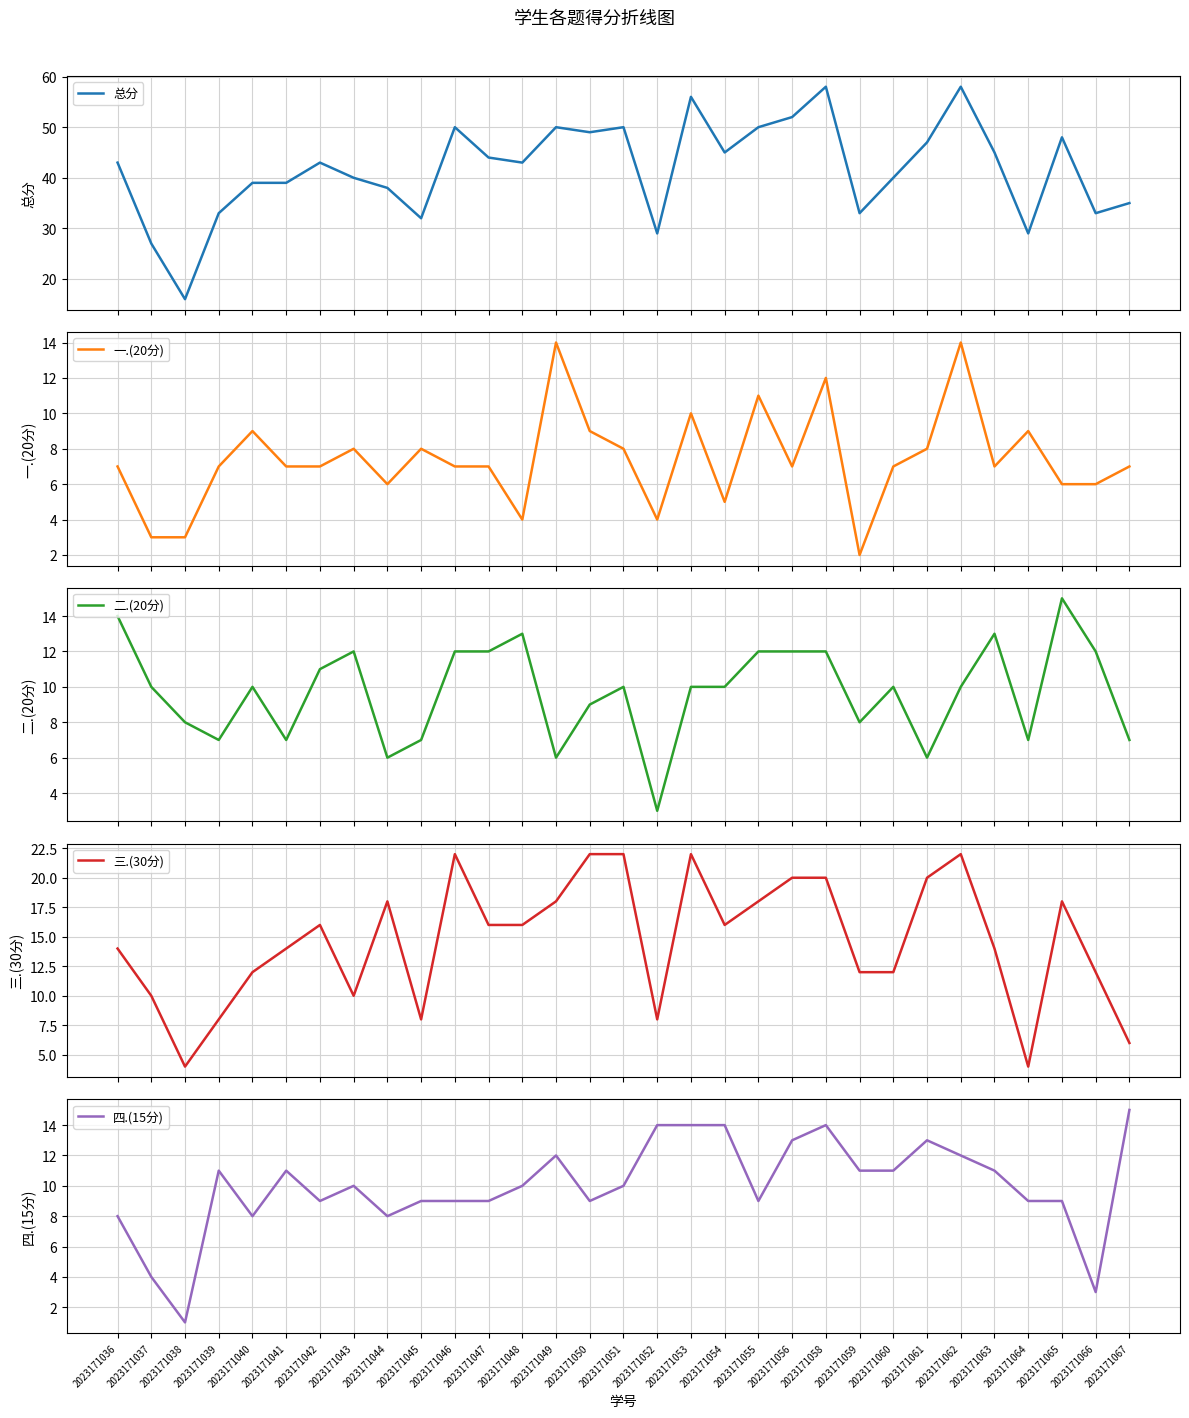

Does the chart display data point markers on the line(s)?

No